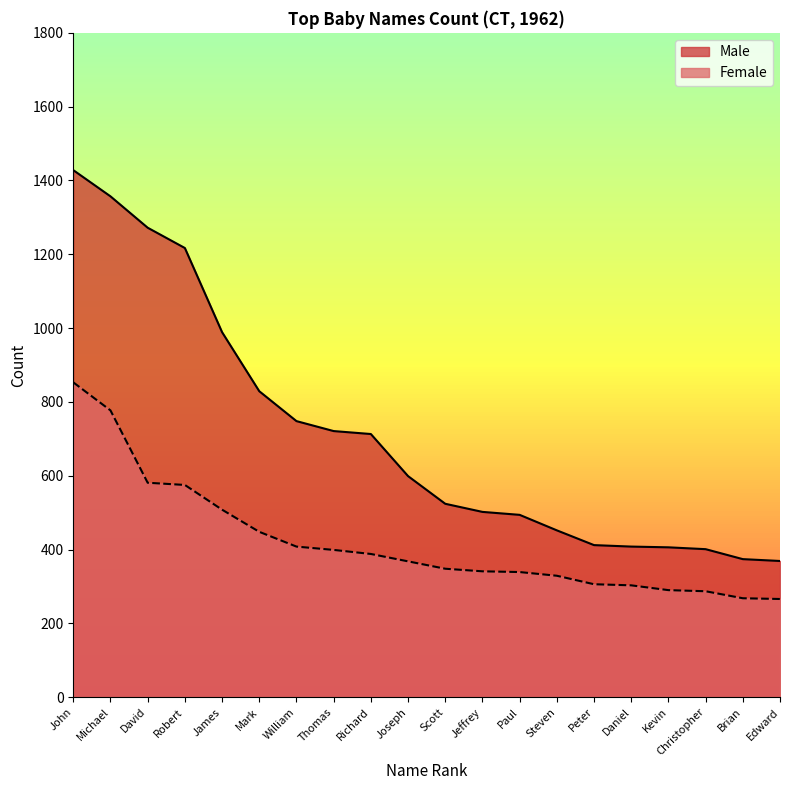

List the labels in order of Female value, smallest first.

Edward, Brian, Christopher, Kevin, Daniel, Peter, Steven, Paul, Jeffrey, Scott, Joseph, Richard, Thomas, William, Mark, James, Robert, David, Michael, John